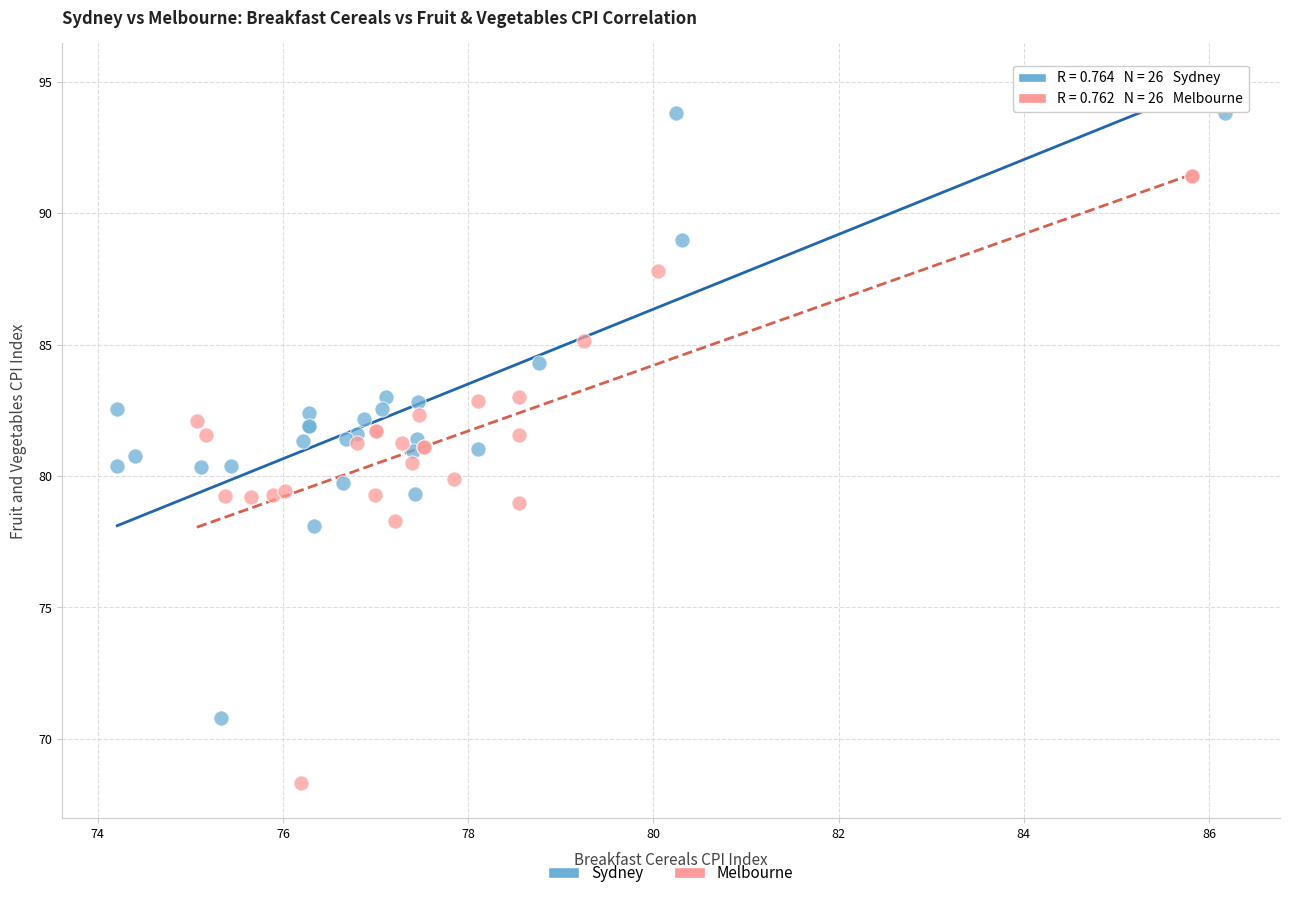

Which series reaches the maximum Y coordinate?

Sydney